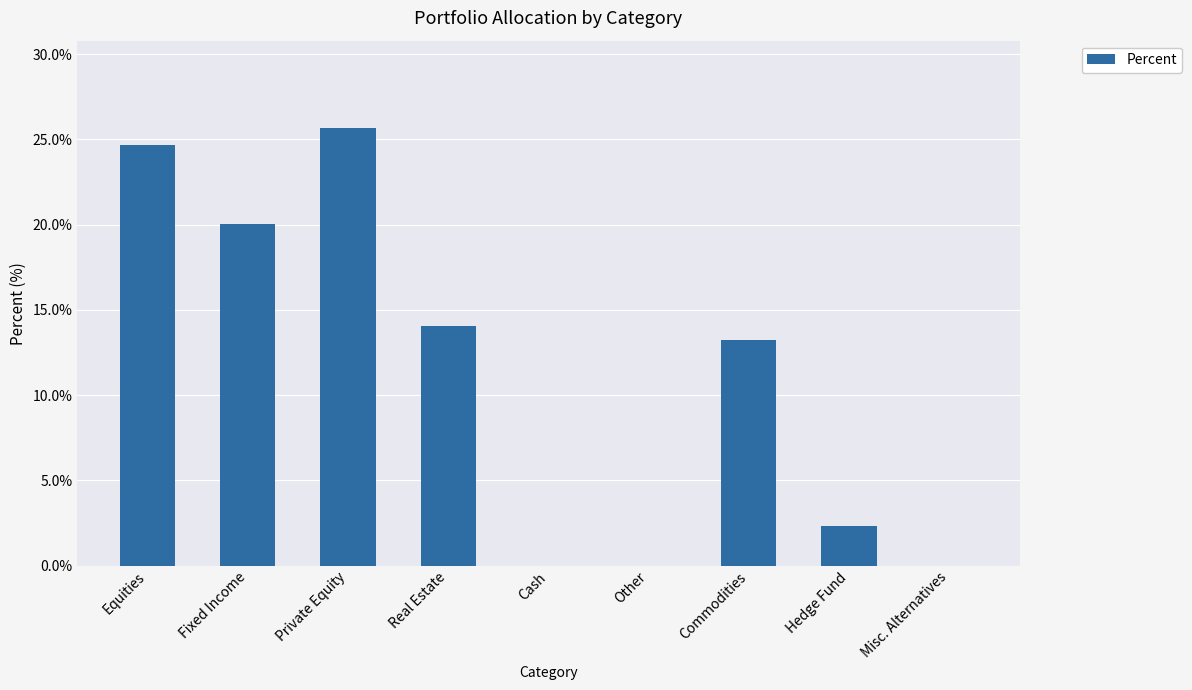

Reading right to left, transcribe all the data shown in this chart.

0.0	2.3	13.2	0.0	0.0	14.1	25.7	20.0	24.7